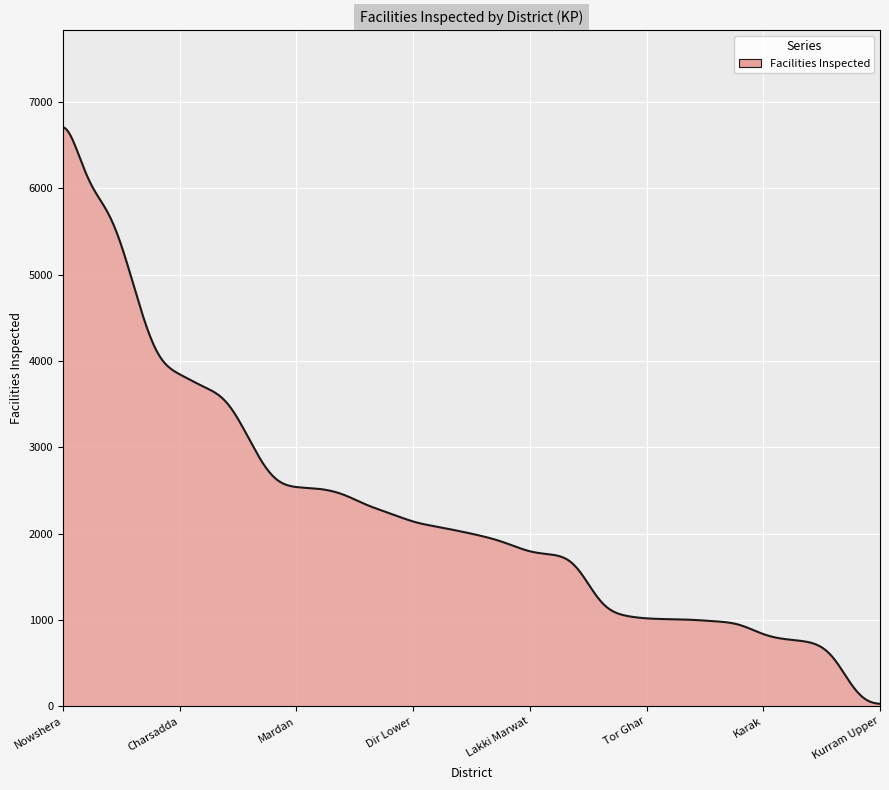

What is the maximum value shown in the chart?

6706.3